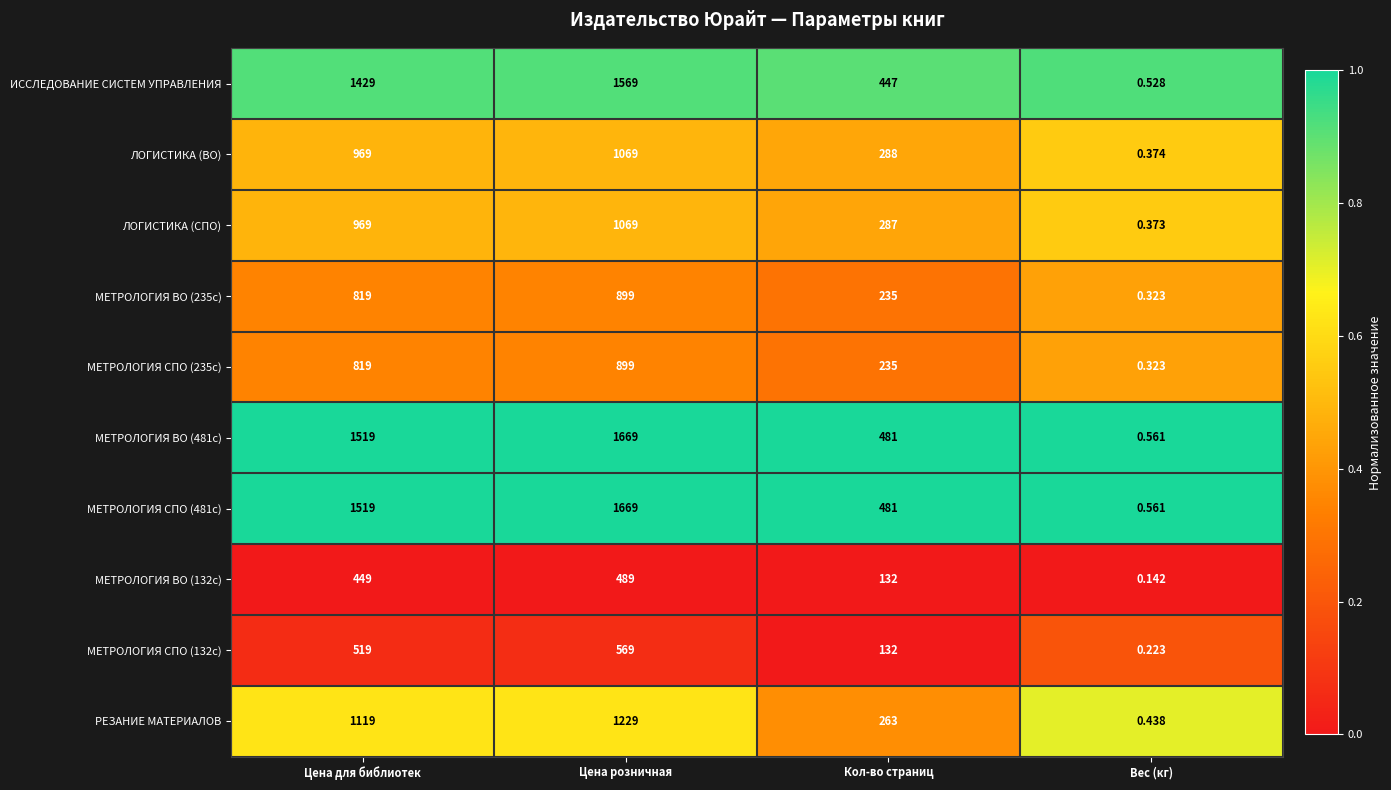

Which category has the lowest value across all series?

Вес (кг)